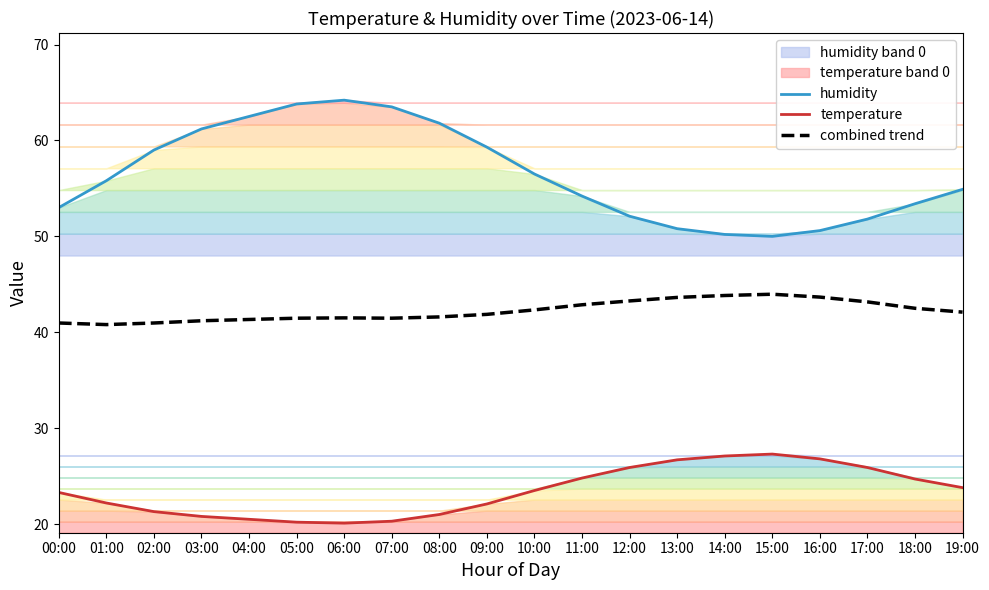

Which series changed the most between 10:00 and 18:00?

humidity